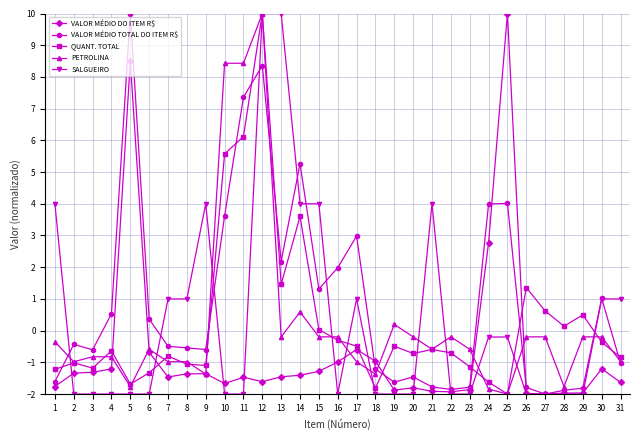

What is the smallest value displayed?

-2.0